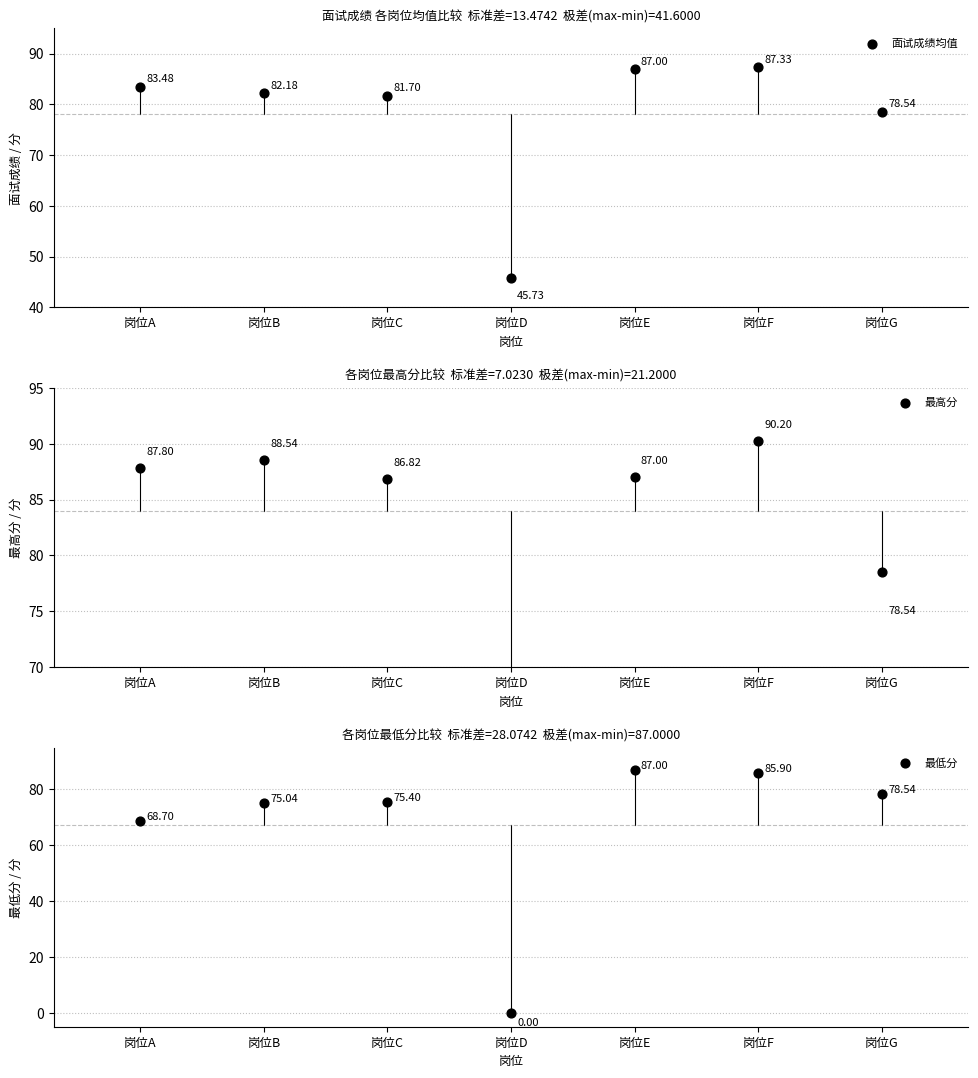

Which series reaches the minimum Y coordinate?

最低分